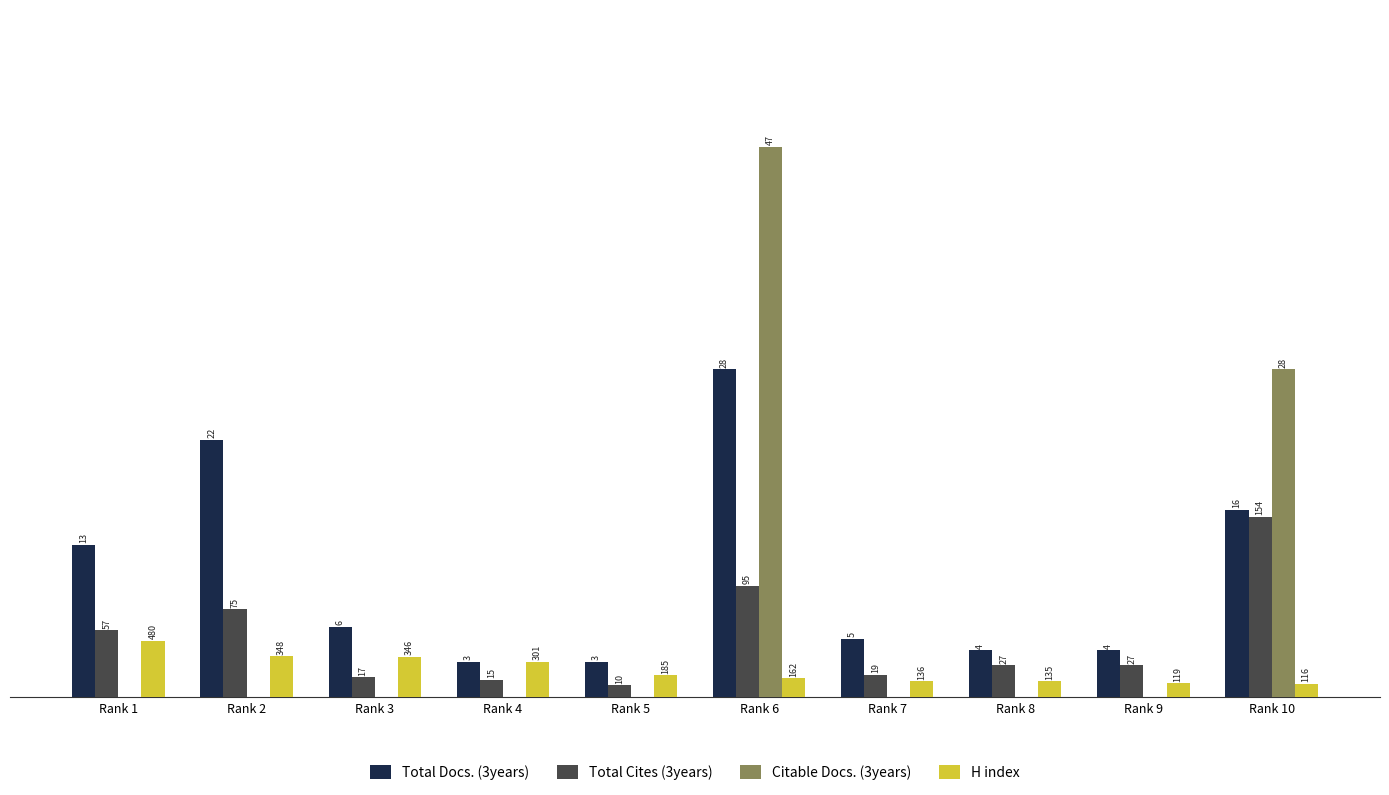

Between Rank 7 and Rank 4, which is larger?

Rank 7